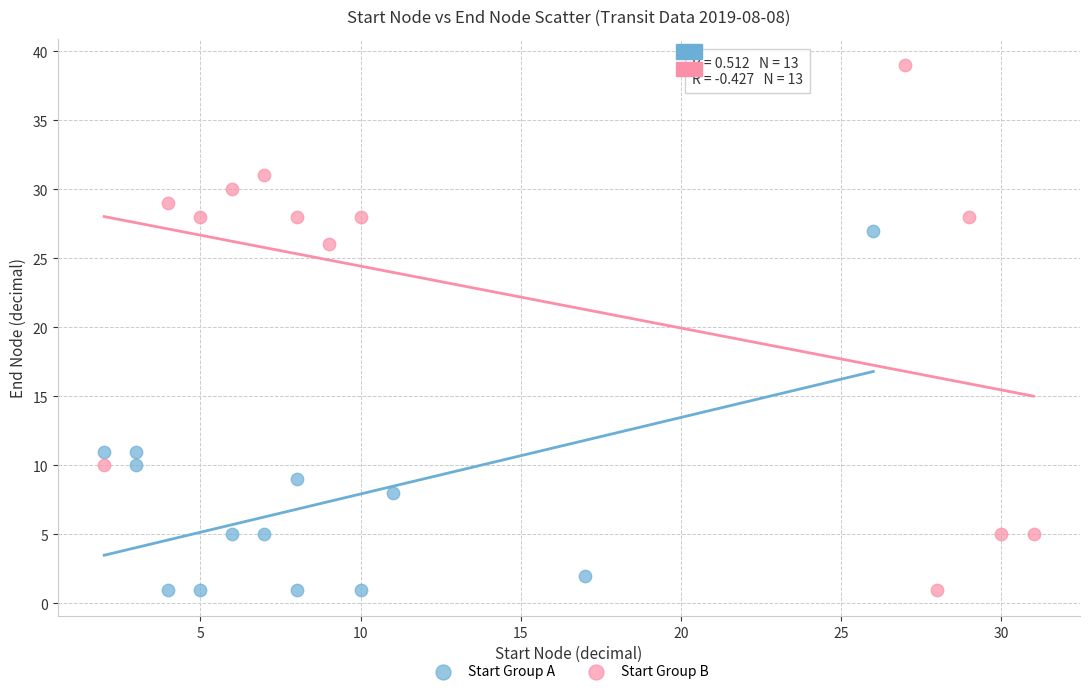

What are all the series names shown in the legend?

Start Group A, Start Group B